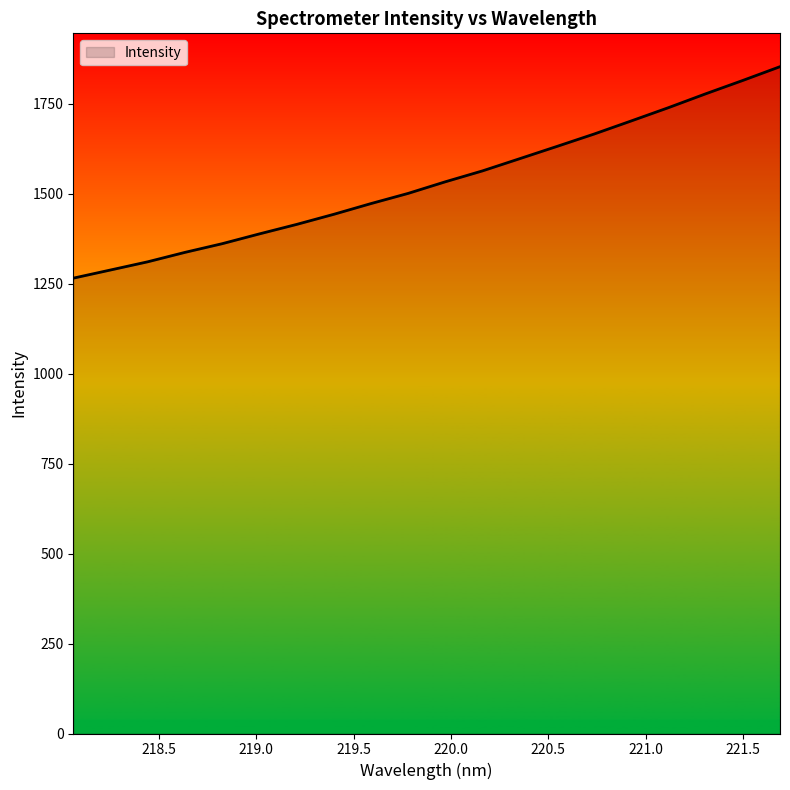

What is the minimum value shown in the chart?

1265.8